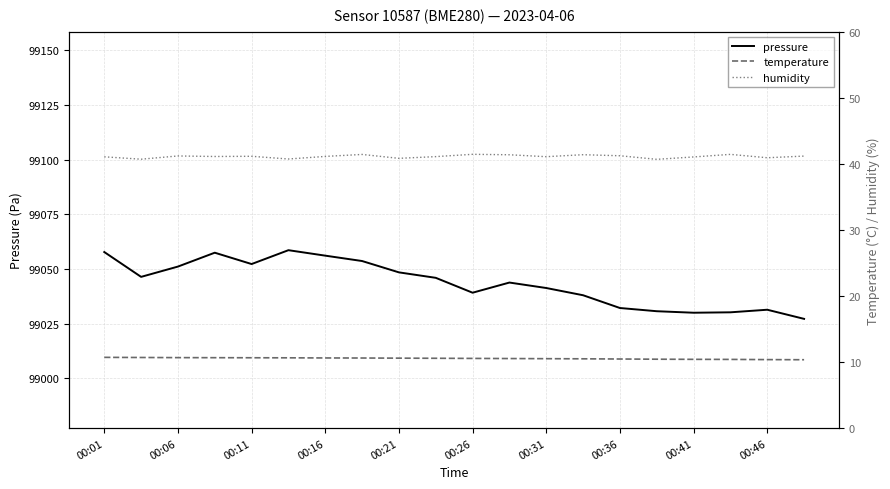

What are all the series names shown in the legend?

pressure, temperature, humidity